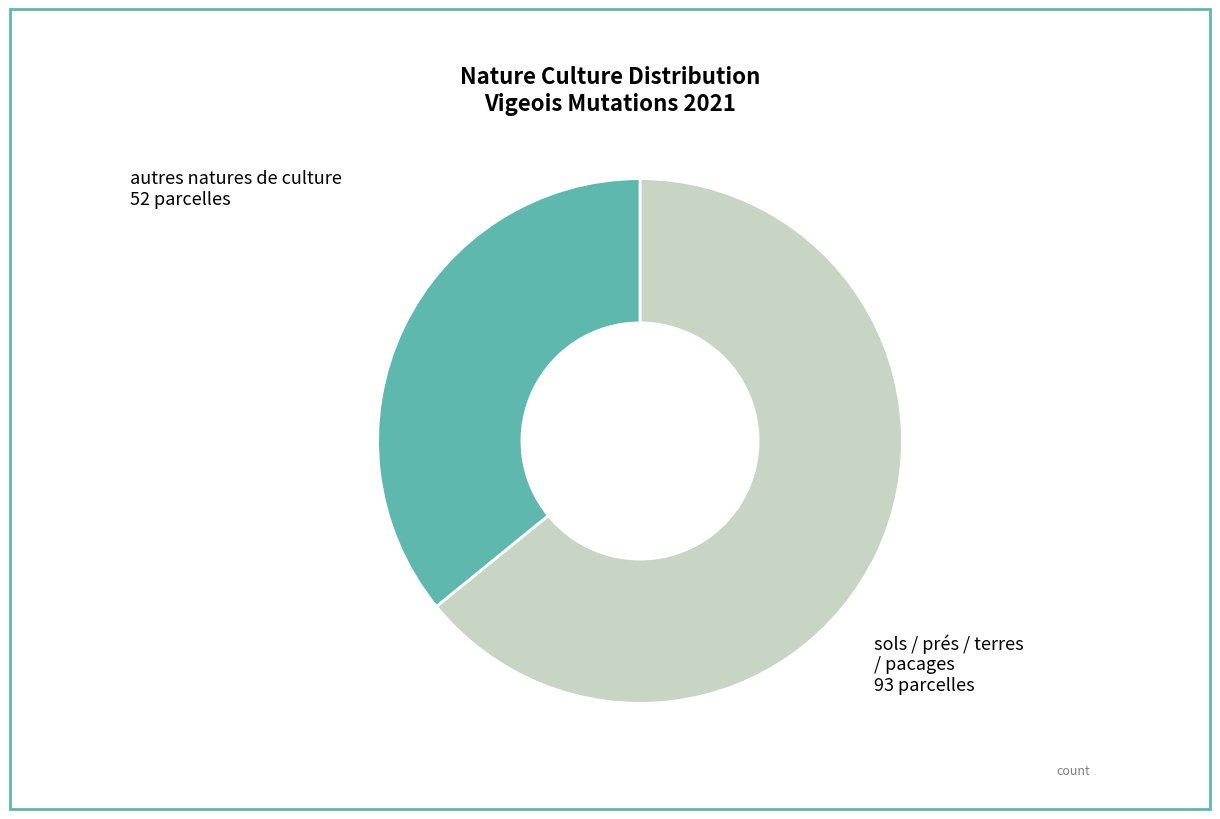

Is there a majority slice in this chart?

Yes